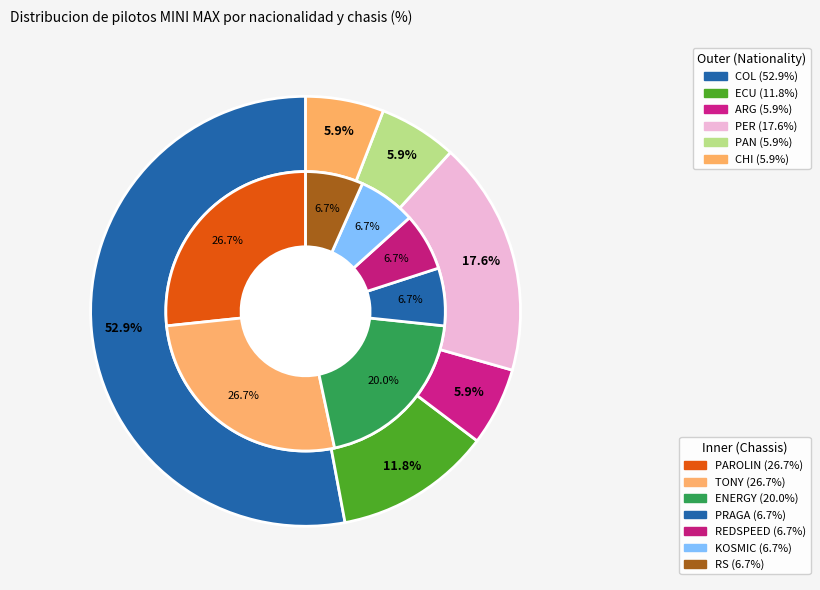

Approximately how many times larger is the value at PAN compared to CHI?

1.0